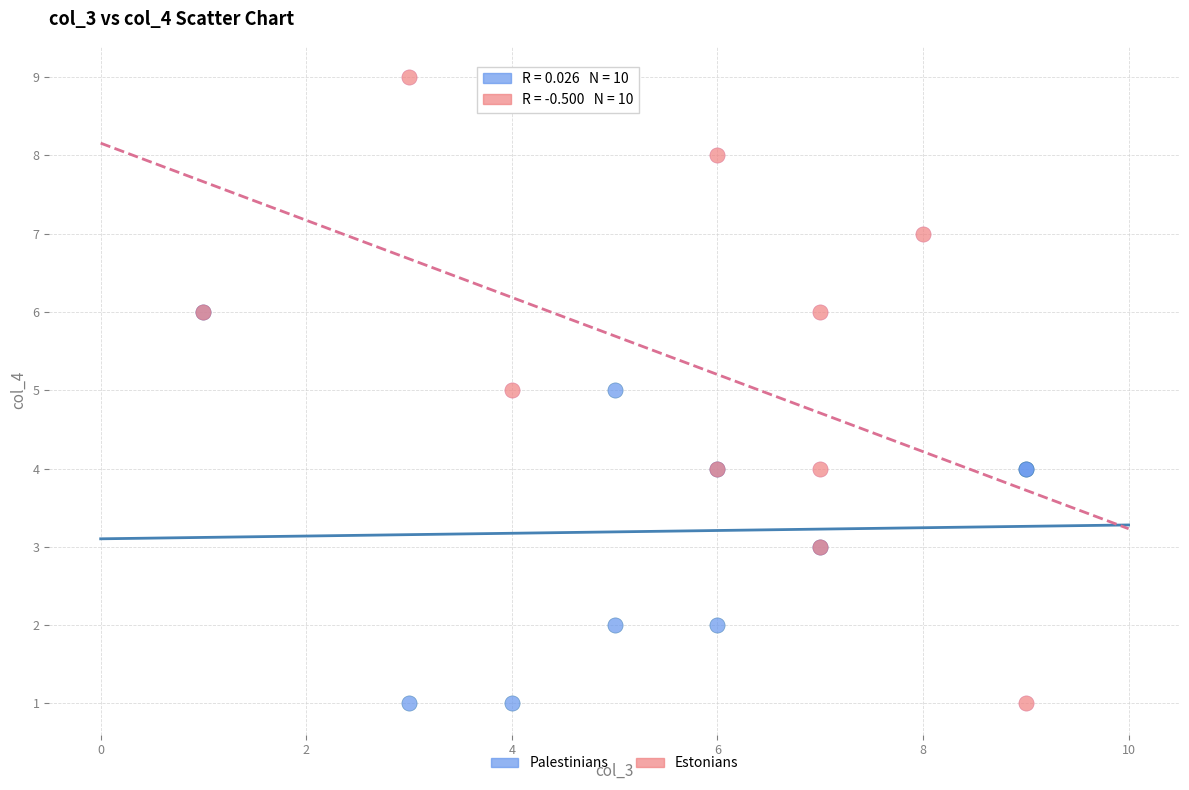

Which series reaches the maximum Y coordinate?

Estonians